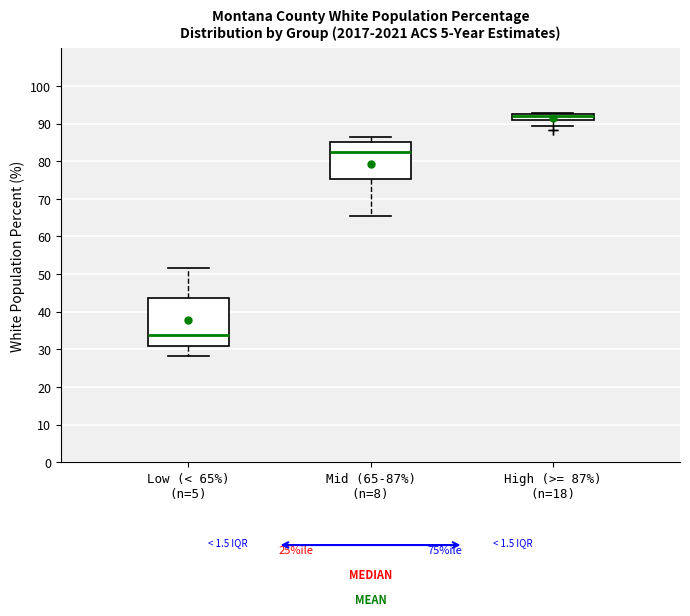

Which box's median line is the lowest?

Low (< 65%) (n=5)